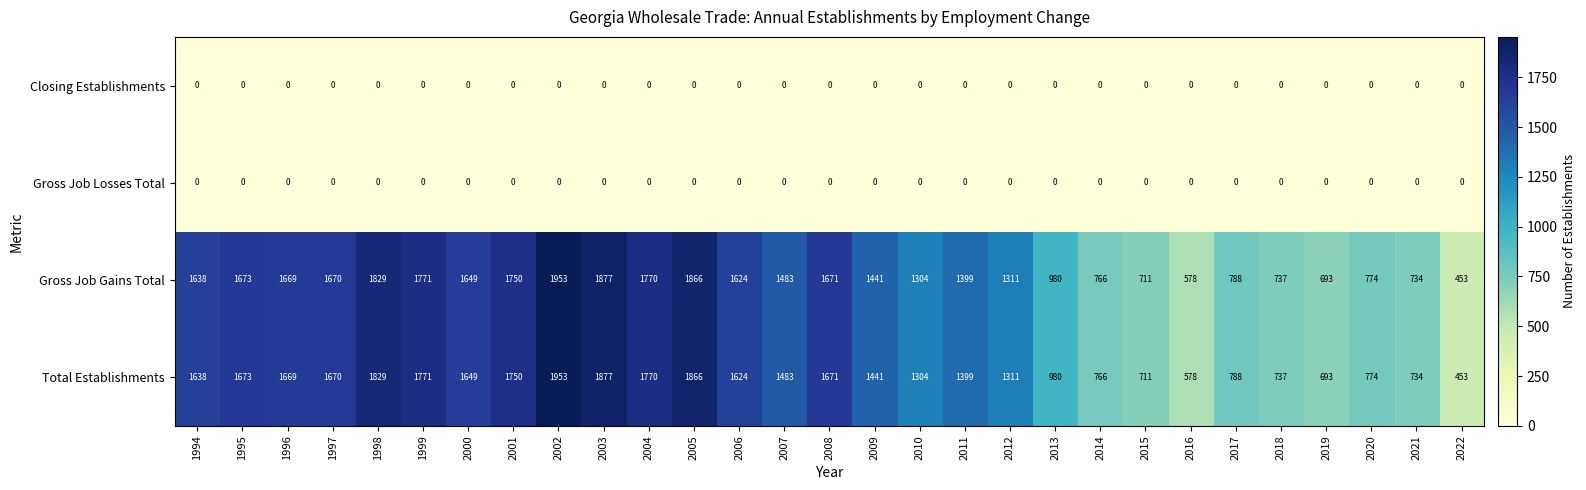

What is the difference between the maximum and second lowest values in the Total Establishments series?

1375